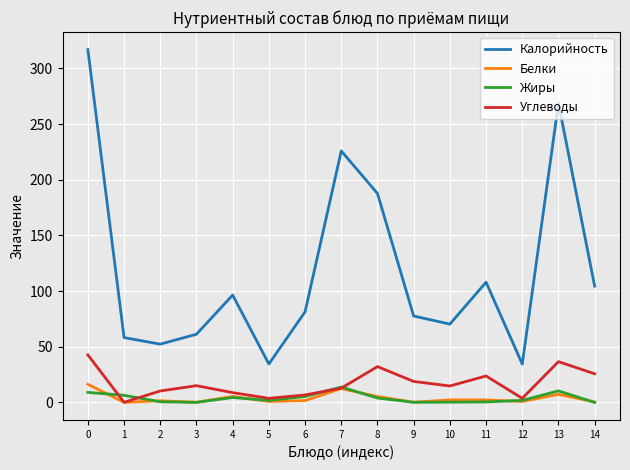

What is the spread (max minus min) of values at 5?

33.6